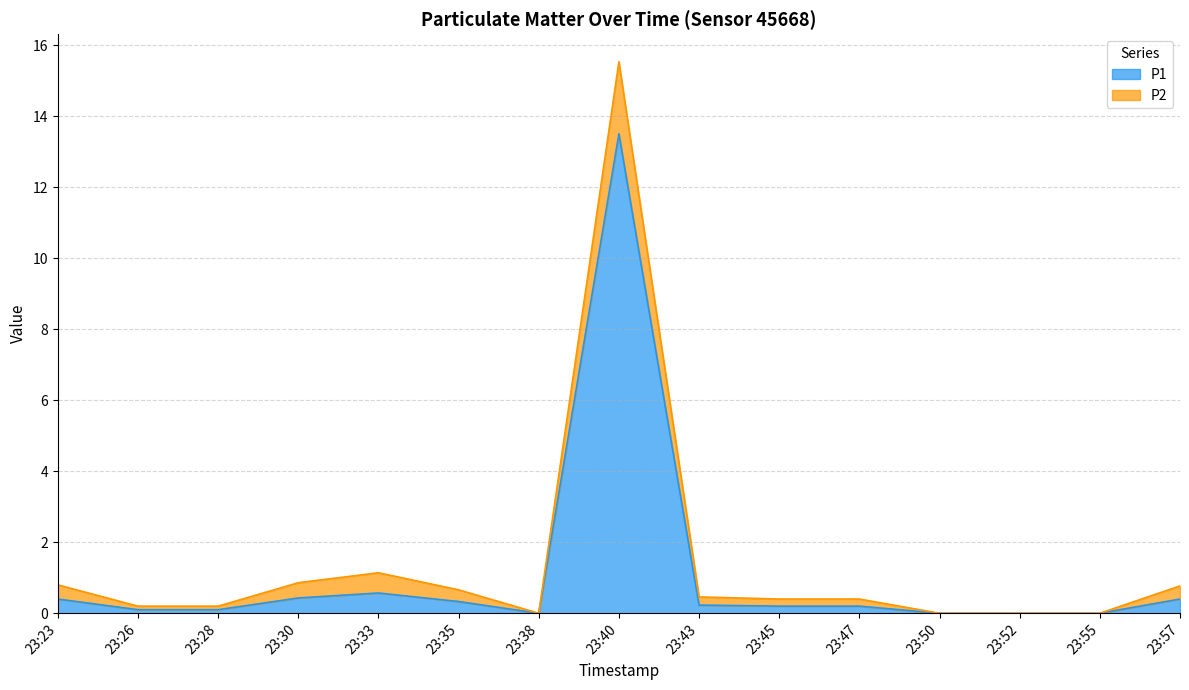

What is the average value?

1.1